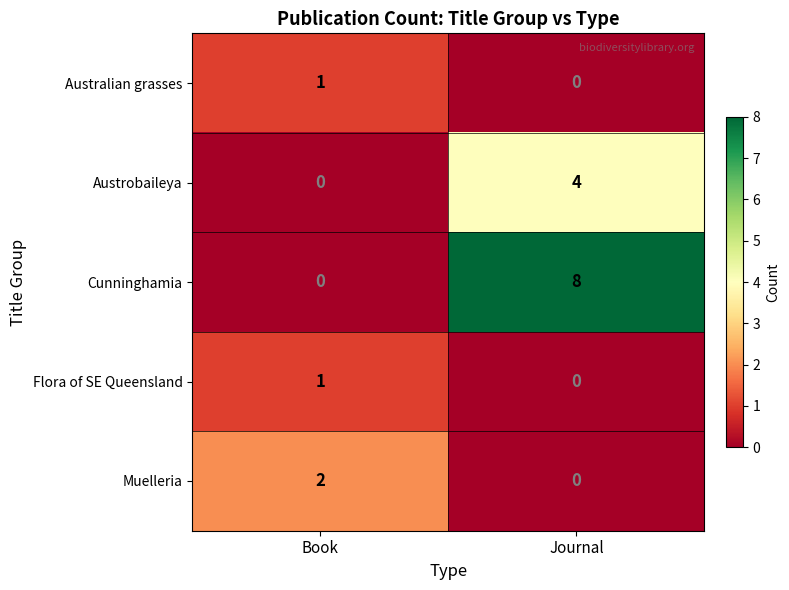

Which series has the largest total across all categories?

Cunninghamia